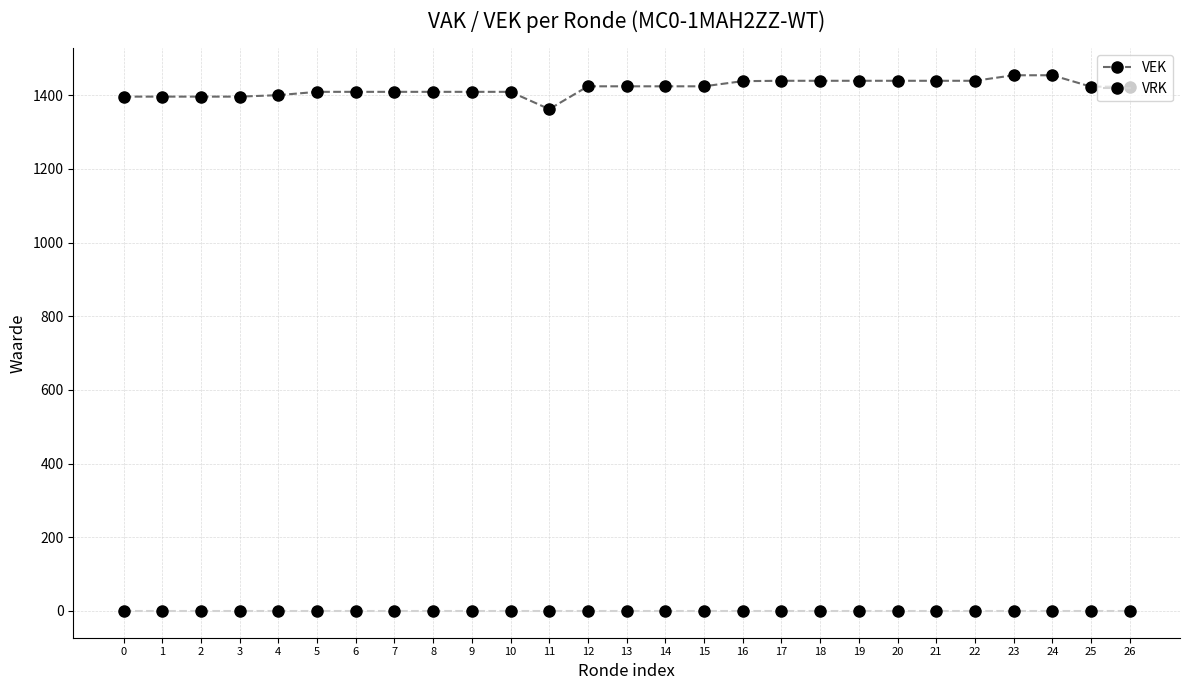

Which series has the widest spread of values?

VEK